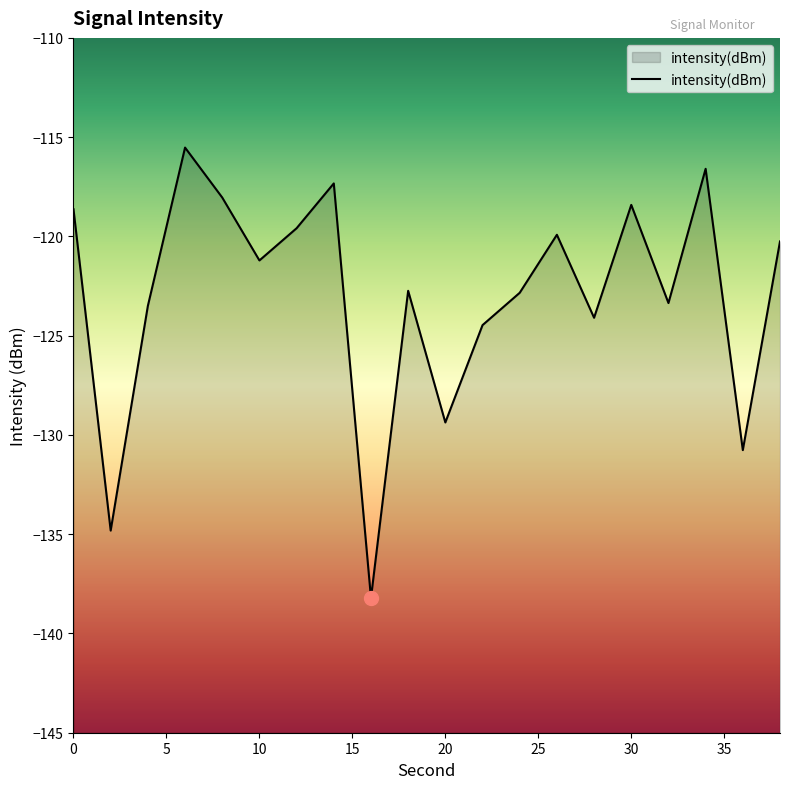

Which has a higher value, 36 or 34?

34